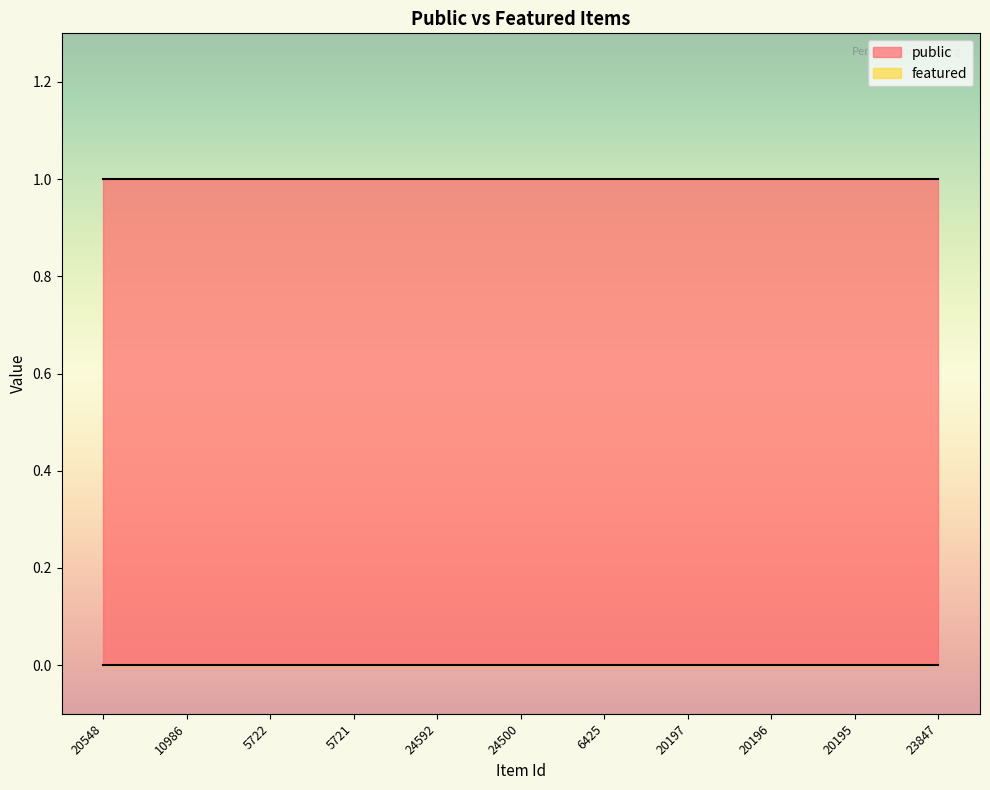

What position from the left is 24500?

6